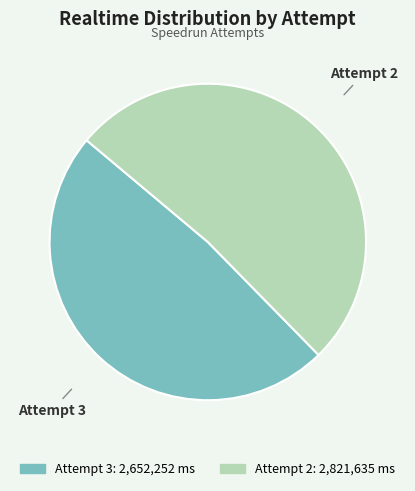

Which slice is the largest?

Attempt 2